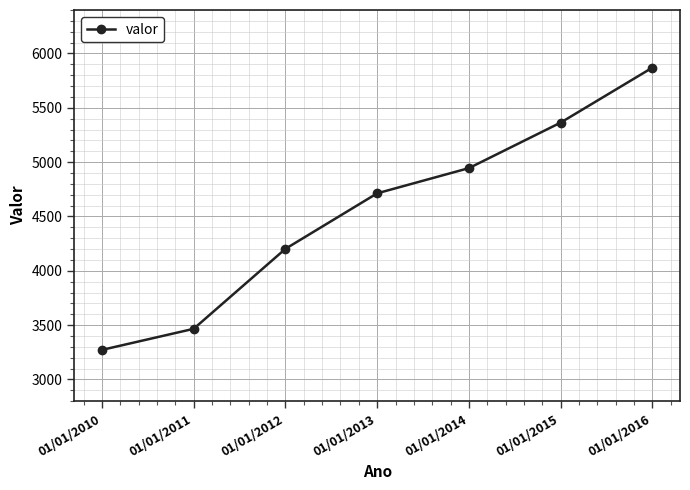

Between 01/01/2012 and 01/01/2015, which is larger?

01/01/2015